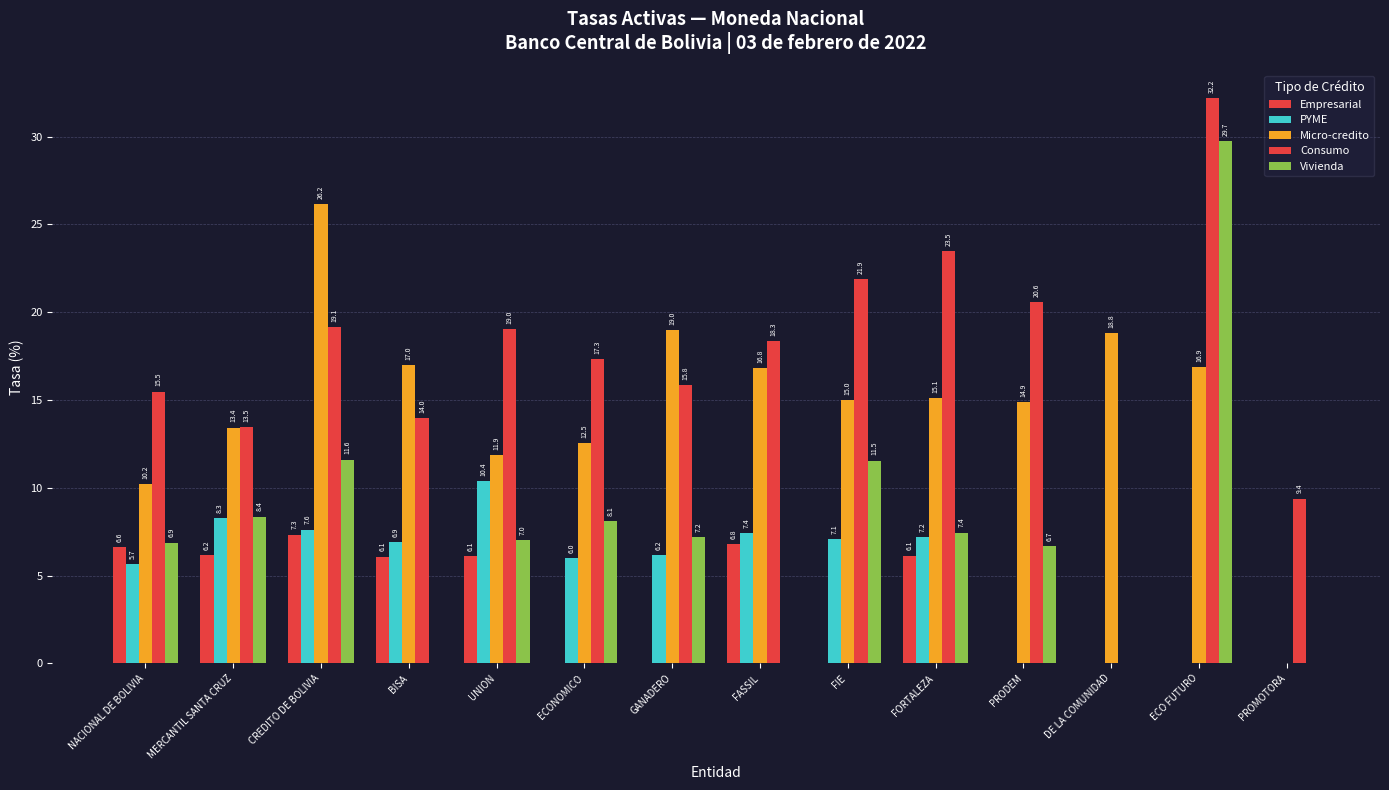

Does the chart contain stacked bars?

No